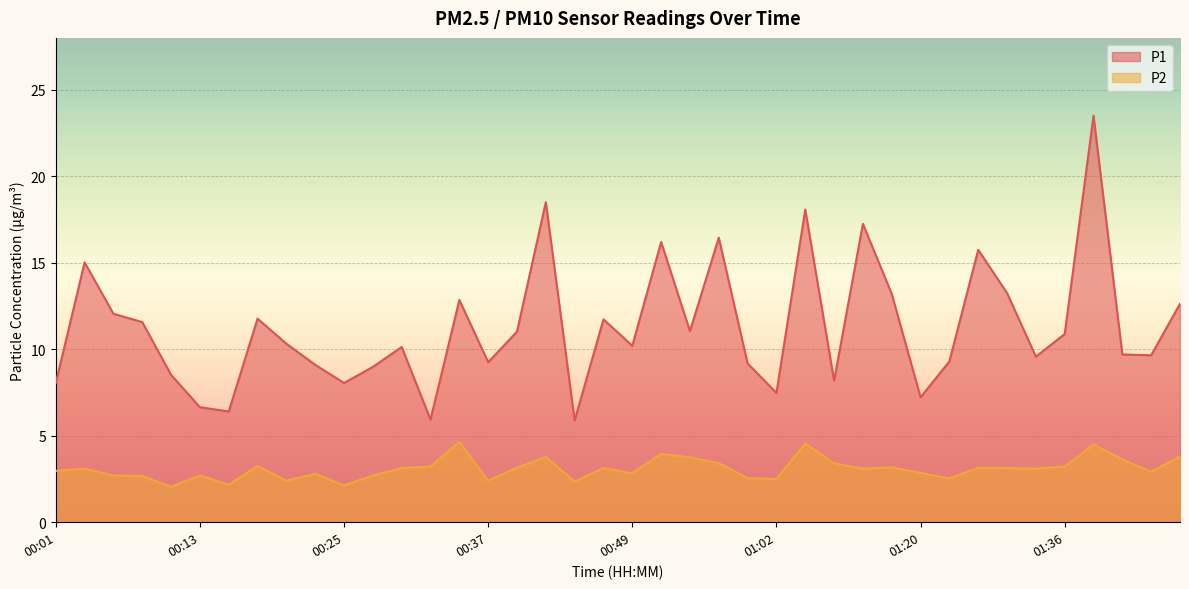

True or false: P2 and P1 intersect in this chart.

False